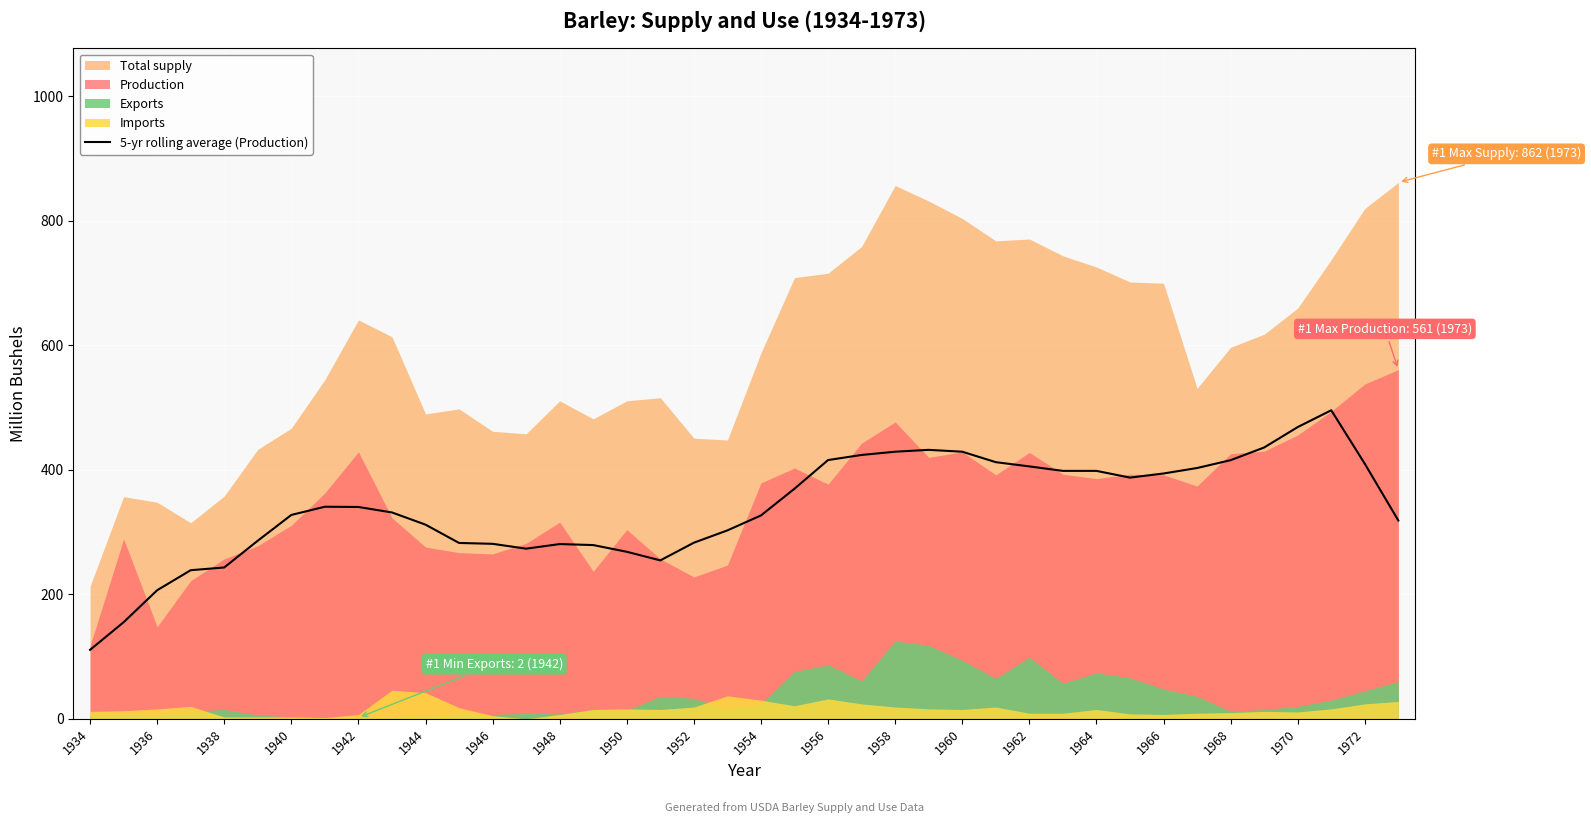

The value of 5-yr rolling average (Production) at 1956 is 706.9. True or false?

False